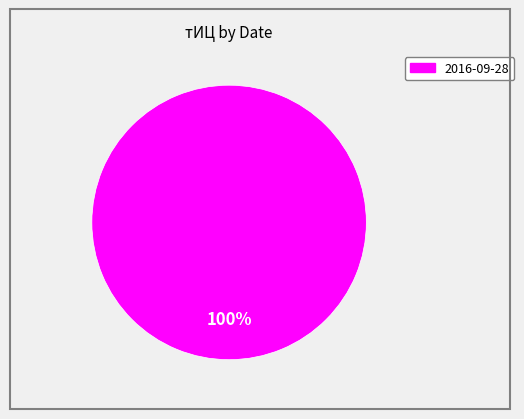

Is there a majority slice in this chart?

Yes